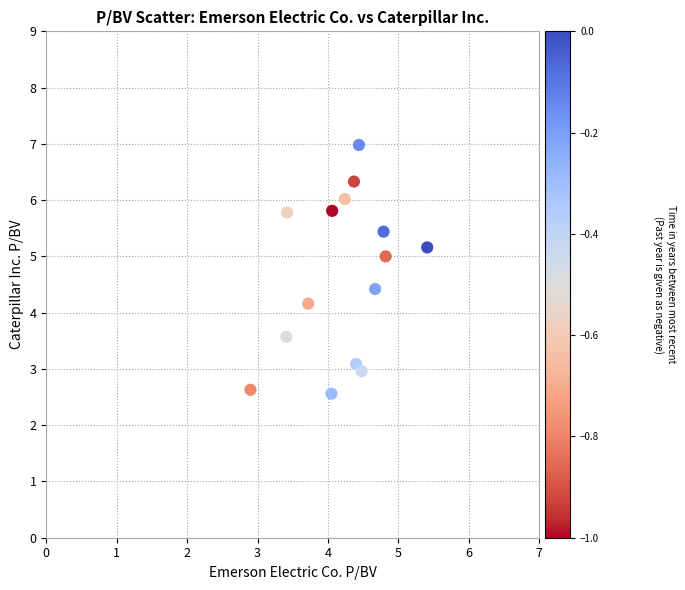

What is the range of X values (max minus min)?

2.5